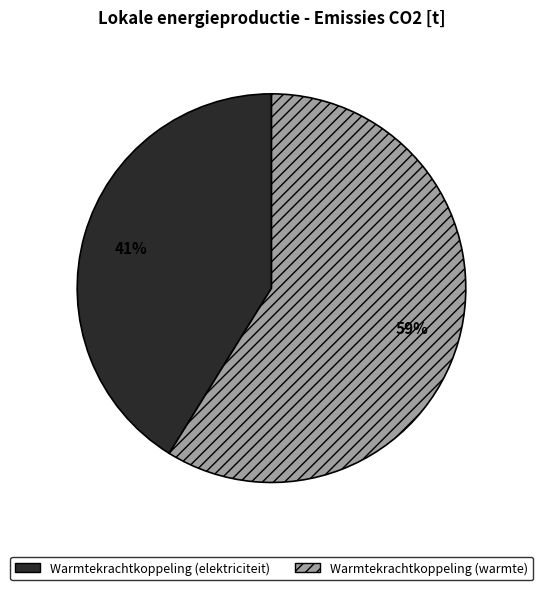

Which slice represents more than half of the pie?

Warmtekrachtkoppeling (warmte)